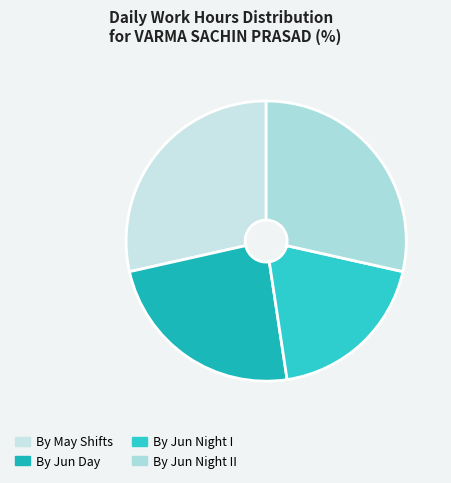

Does any single category account for the majority?

No